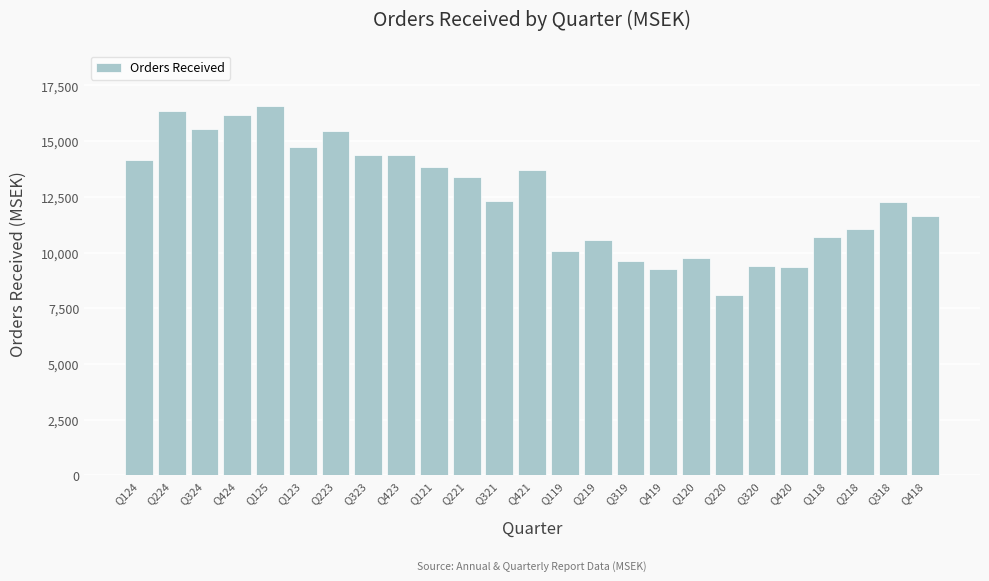

What is the value of the 10th bar from the left?

13818